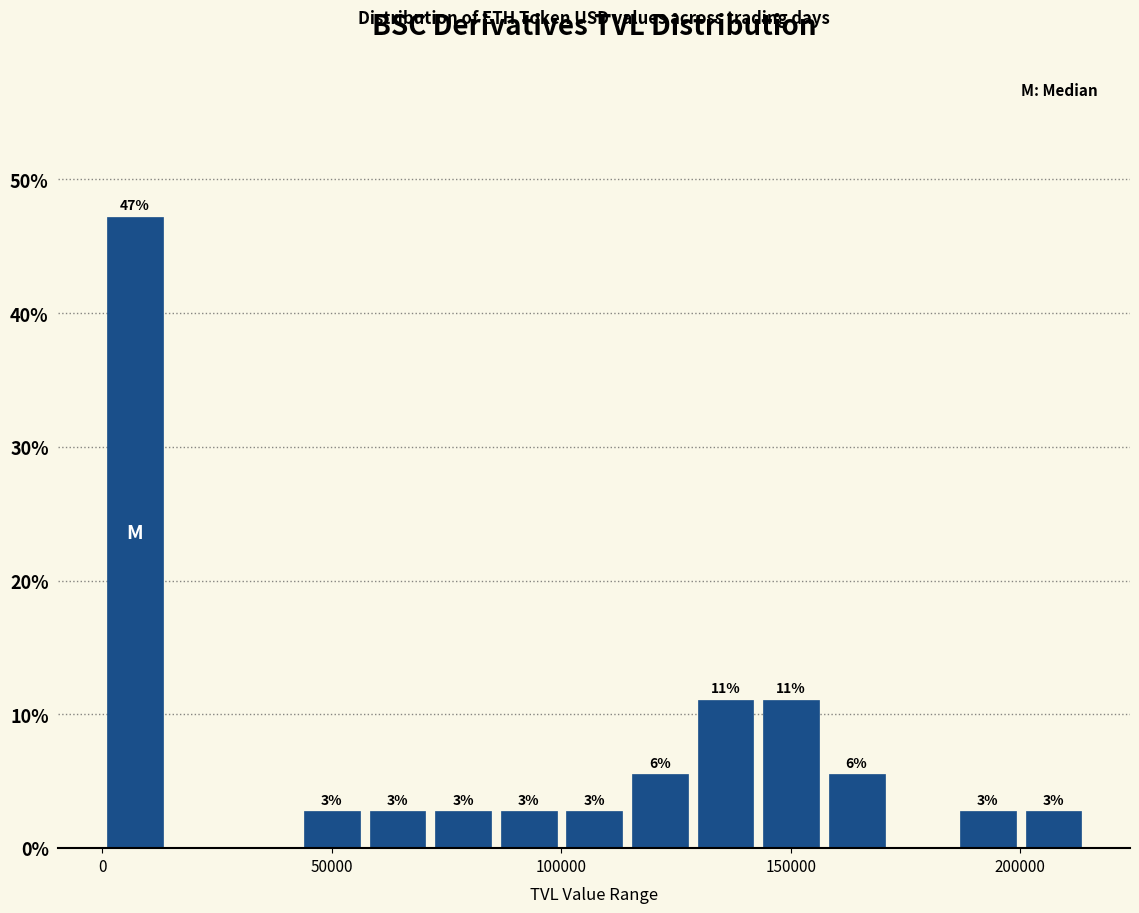

Around what value on the x-axis is the tallest bar? Give the approximate position of its centre, as read against the axis.

5000